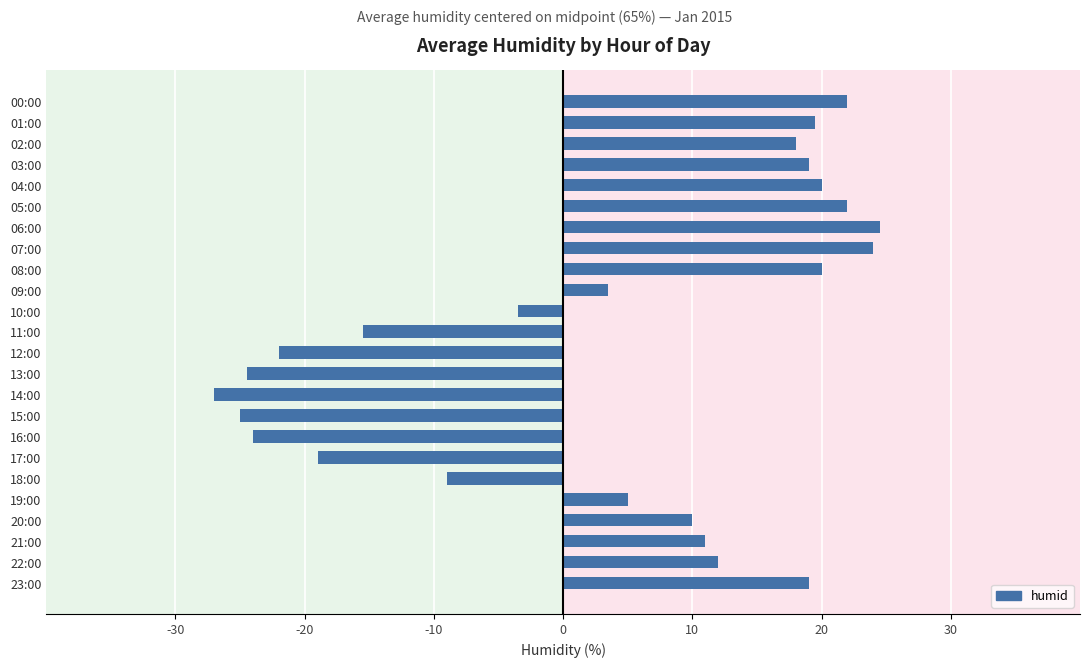

What is the sum of all values?

80.0